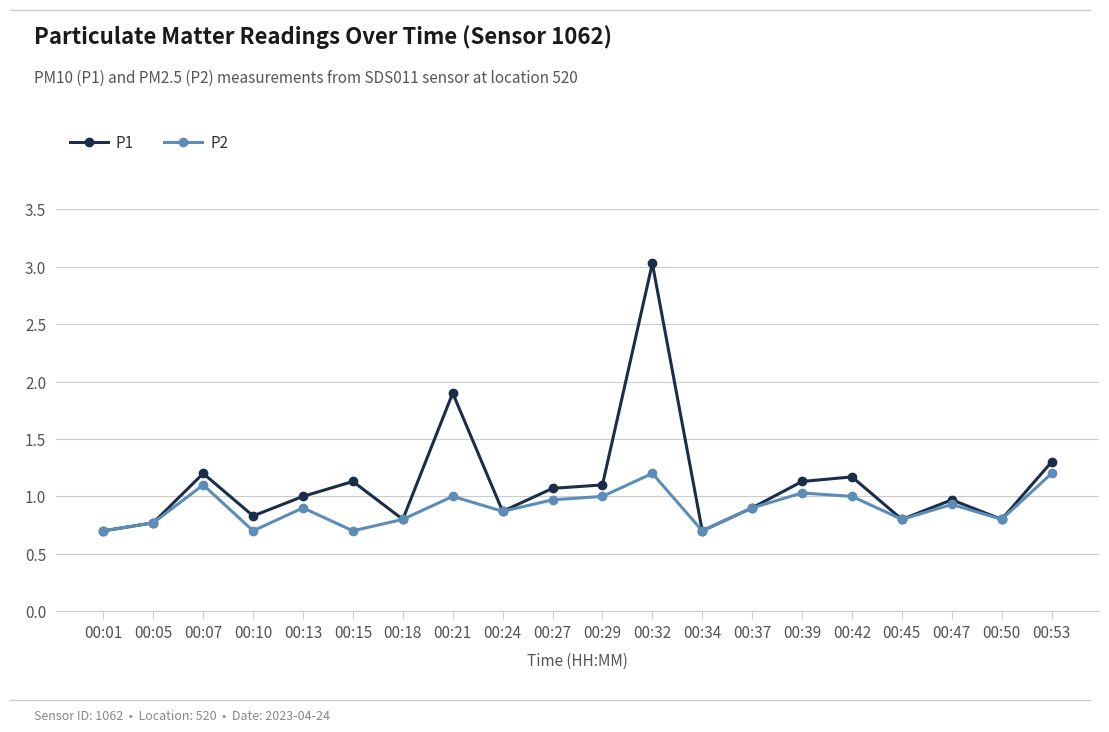

Which series has the largest total across all categories?

P1